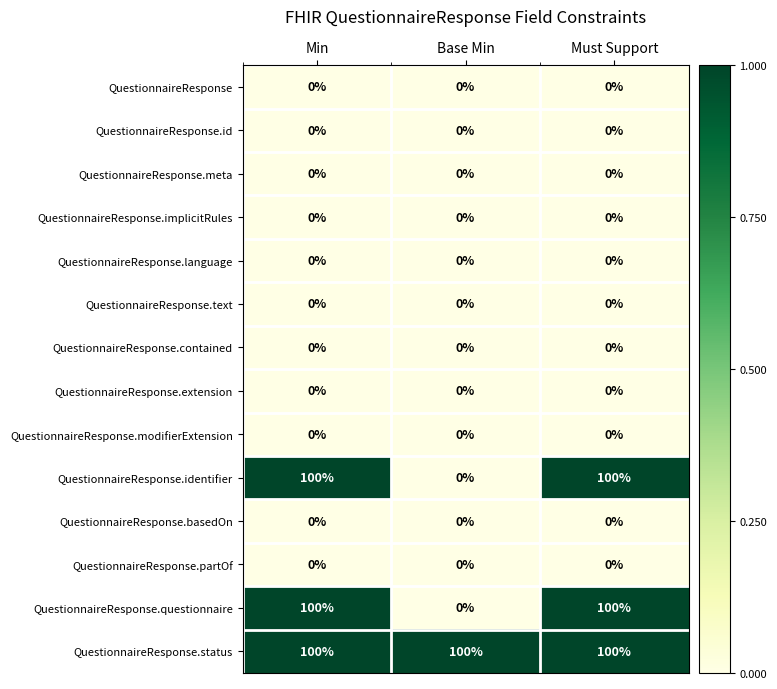

What is the approximate value of QuestionnaireResponse.questionnaire at Min, to the nearest 50?

100